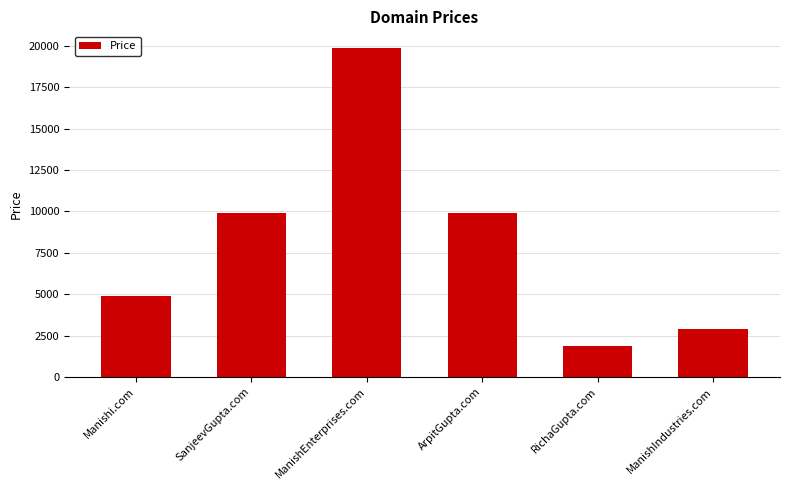

The value at ArpitGupta.com is 9888. True or false?

True